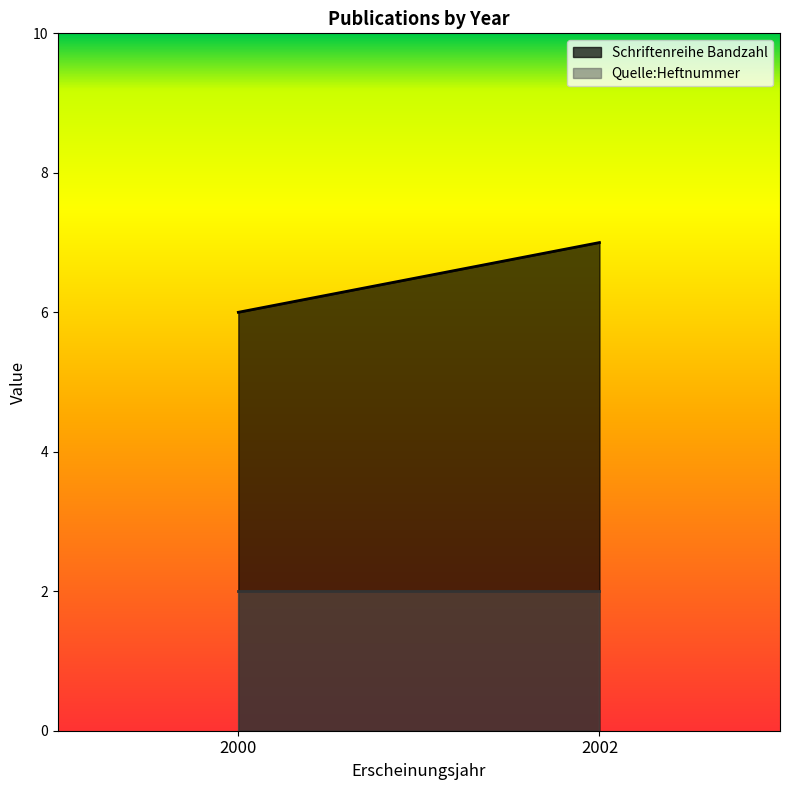

What is the maximum value for Schriftenreihe Bandzahl?

7